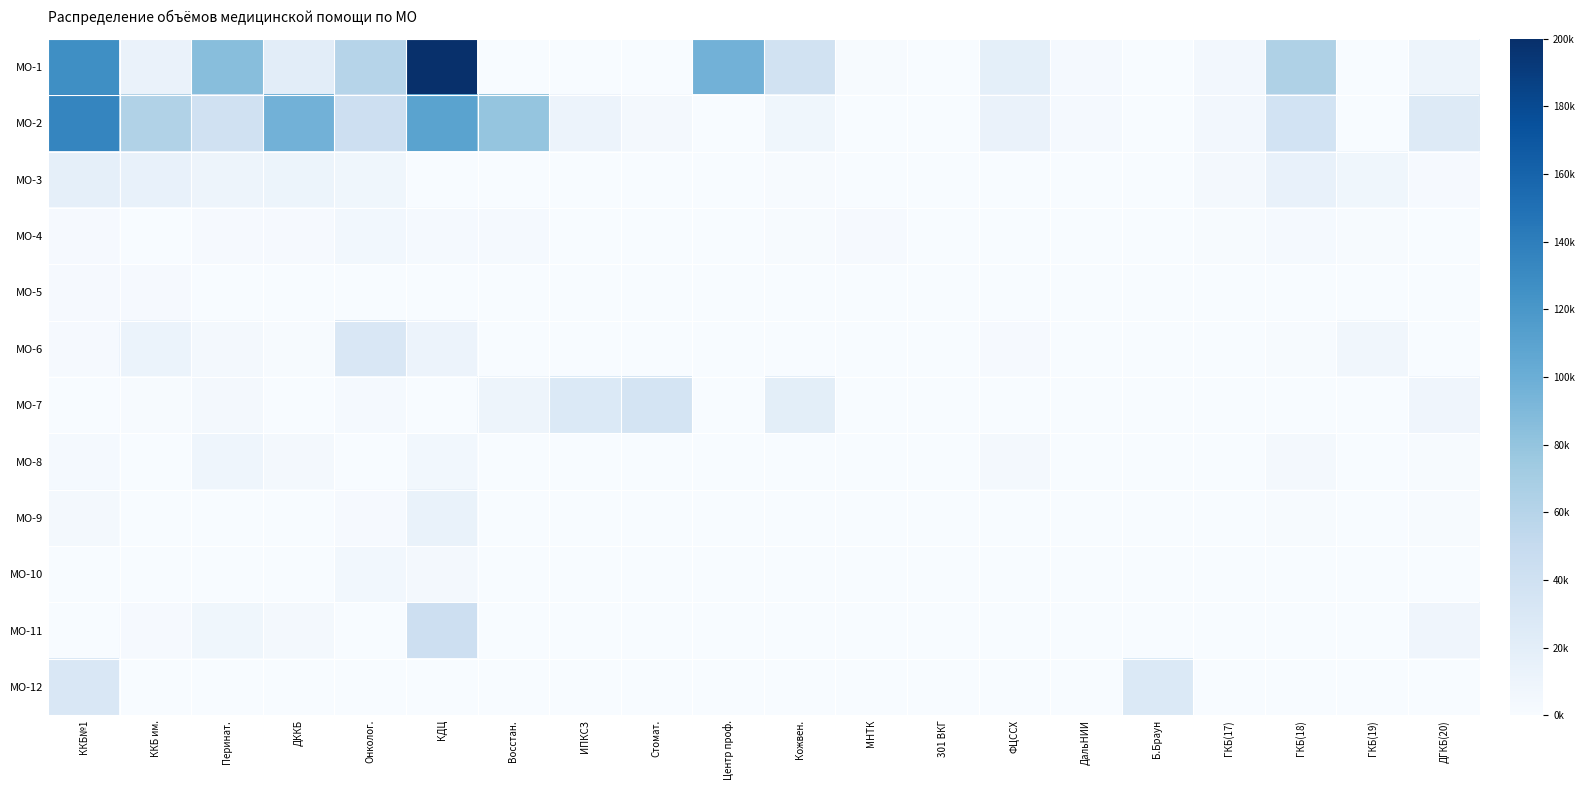

Between Восстан. and ГКБ(19), which series saw the biggest shift?

МО-2